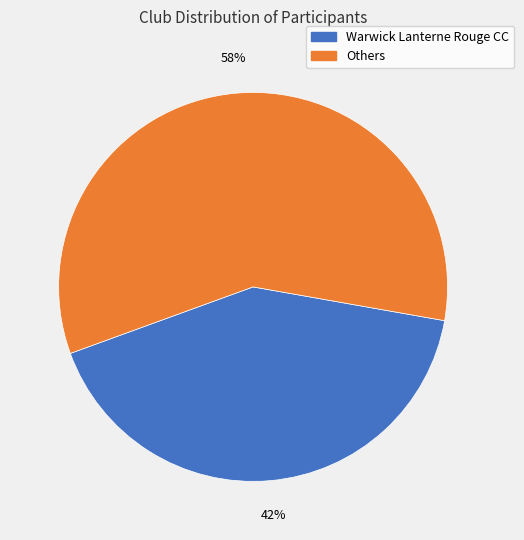

Is there any slice that represents more than half of the pie?

Yes